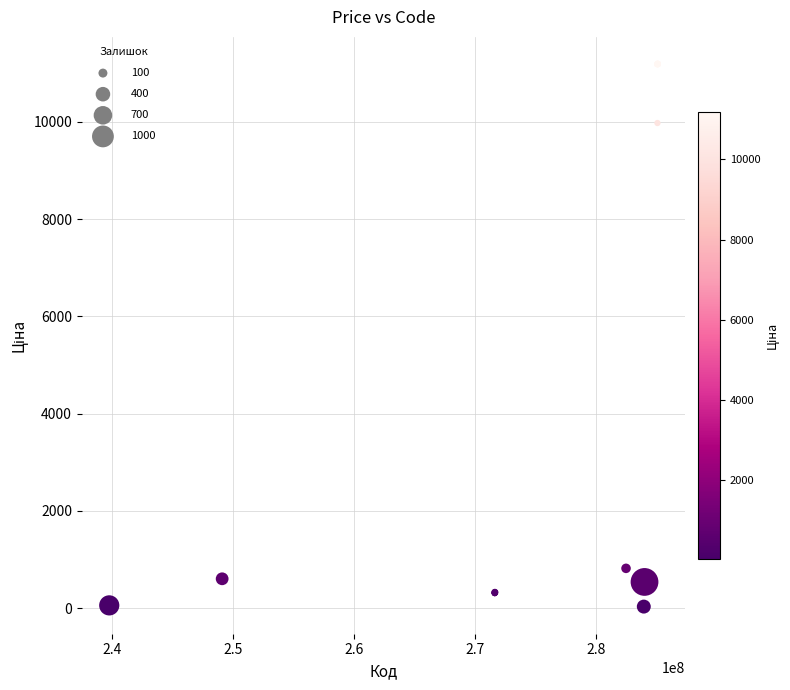

What Y value in the scatter plot is closest to 5610?

9975.0